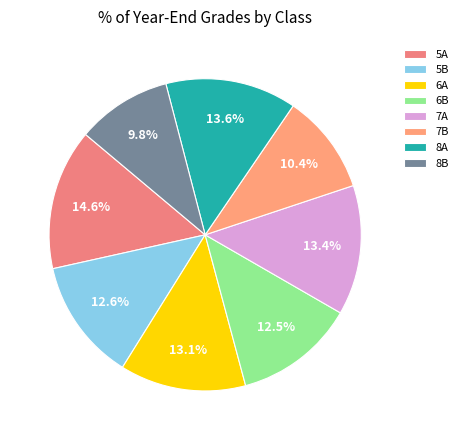

Which slice is the largest?

5A